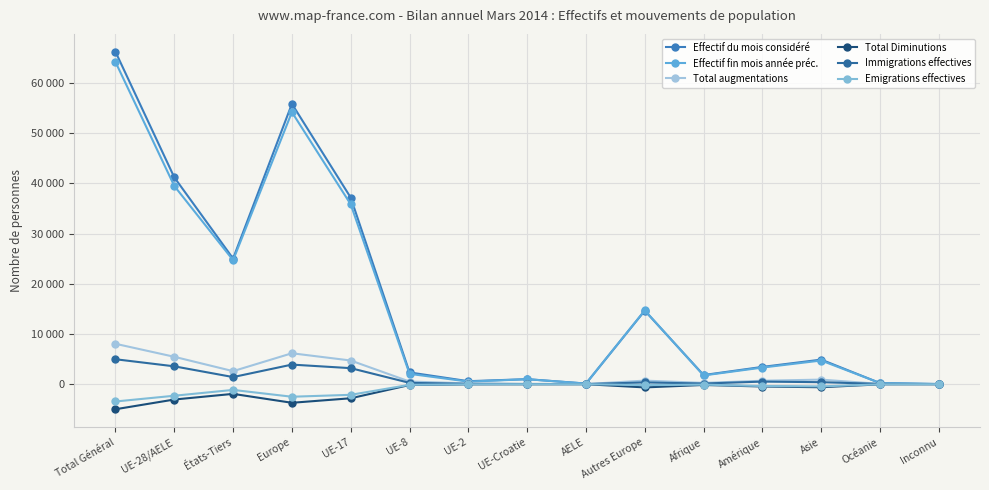

Is this an area chart (filled region under the line)?

No